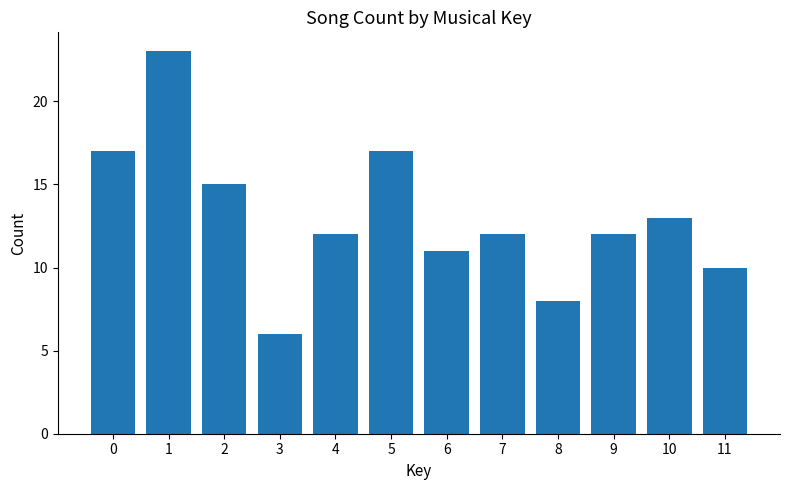

What is the minimum value shown in the chart?

6